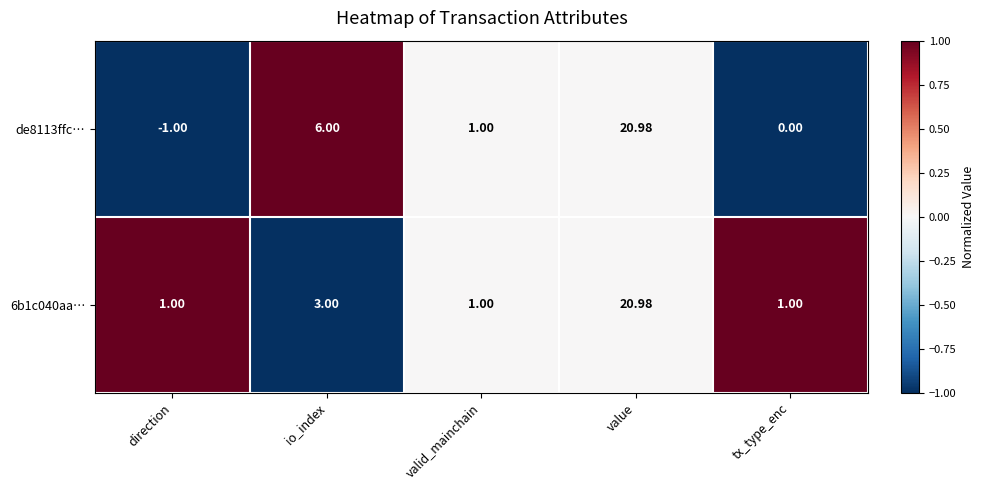

Where does the de8113ffc… series first go above 1?

io_index